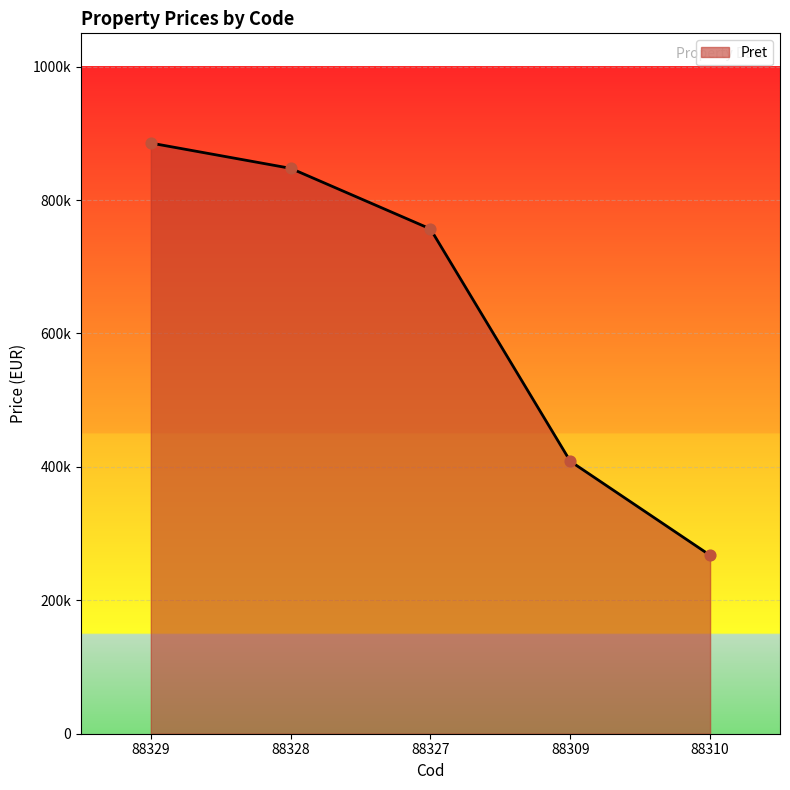

Does the chart have visible grid lines?

Yes